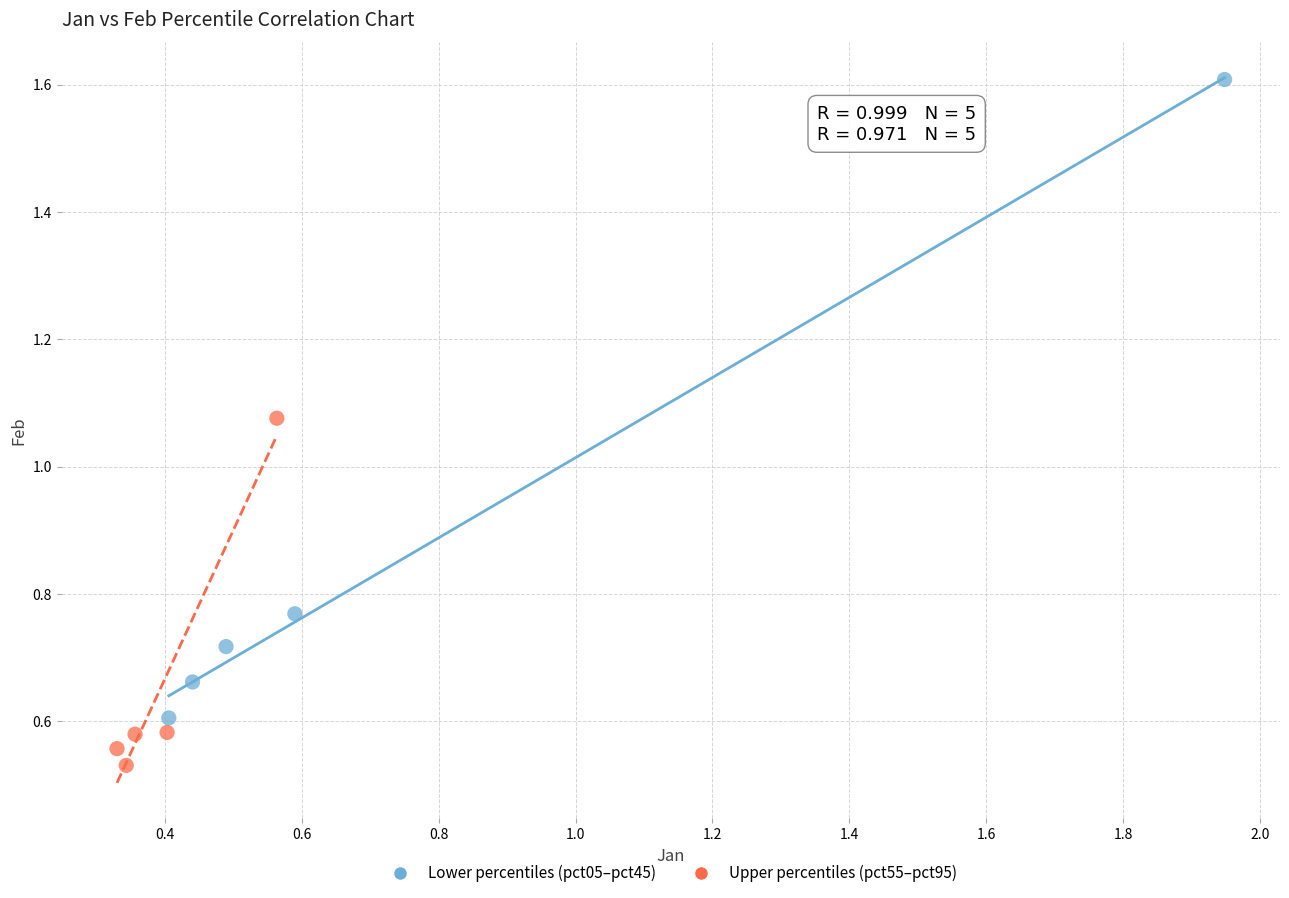

Which series reaches the minimum Y coordinate?

Upper percentiles (pct55–pct95)